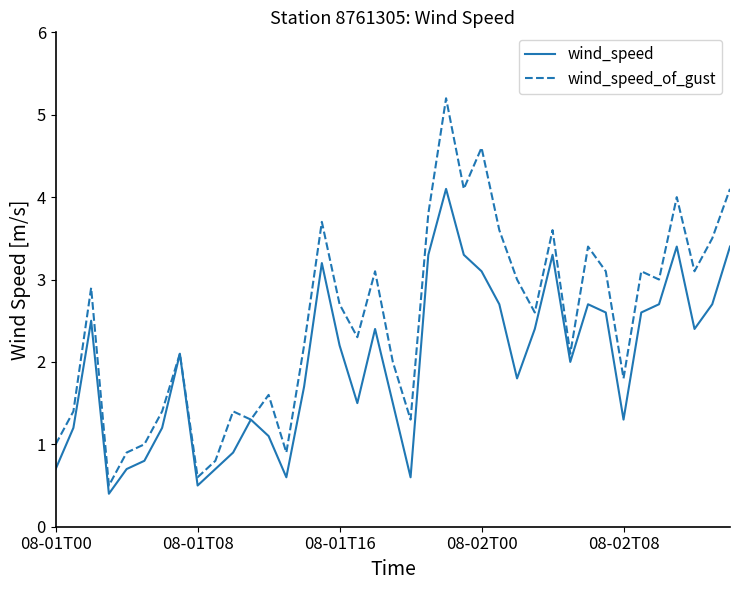

How many lines are shown in the chart?

2